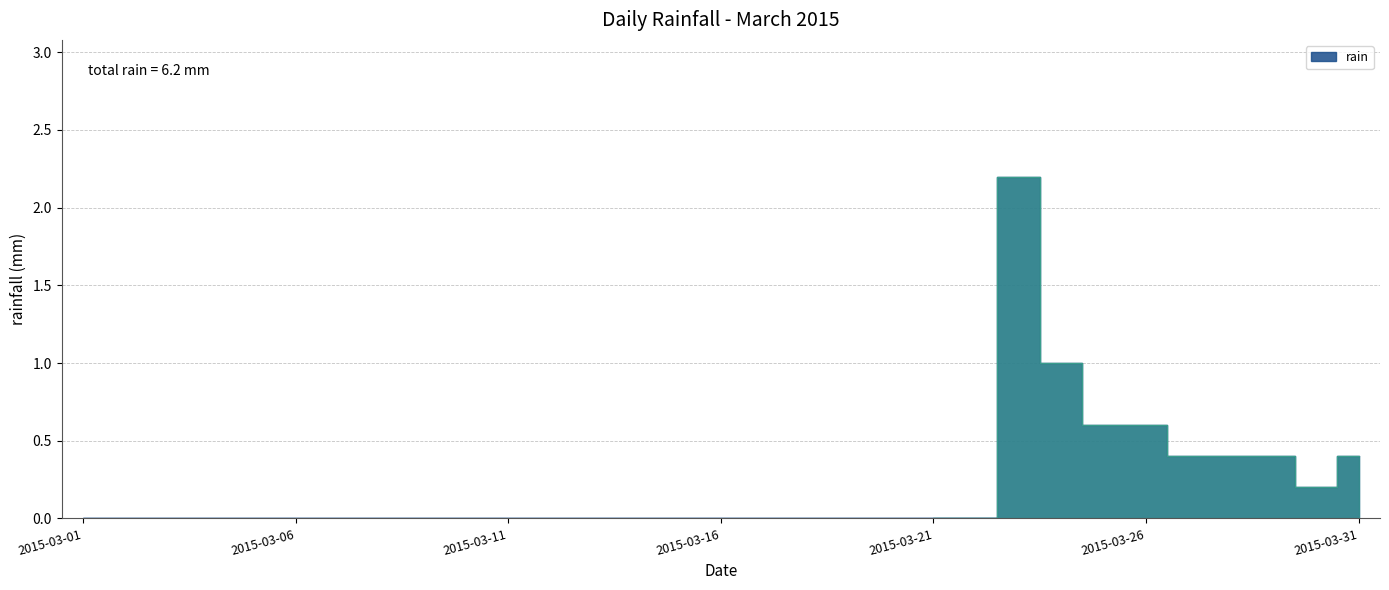

At which category does the data reach its first local peak?

2015-03-23